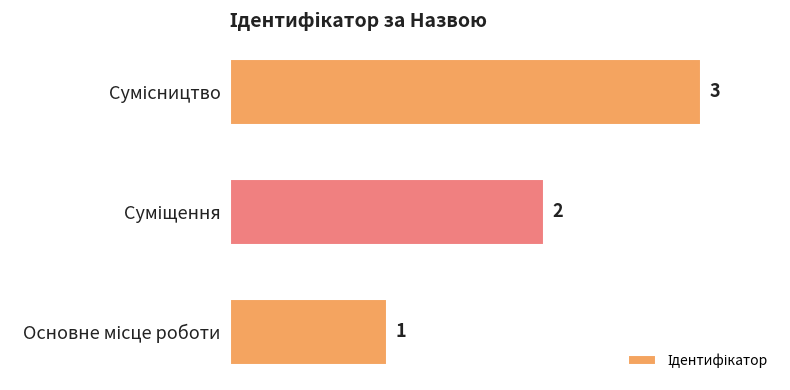

What is the greatest value displayed?

3